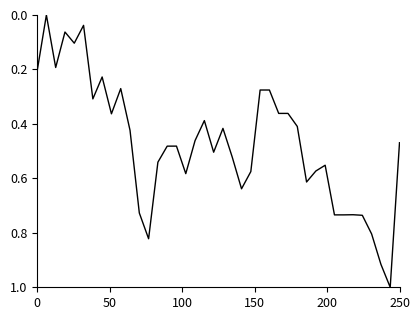

What is the greatest value displayed?

1.0